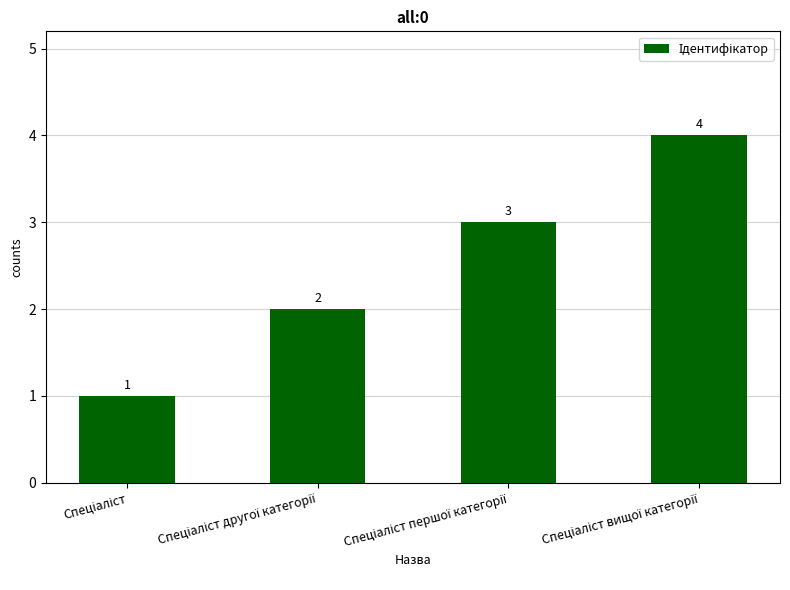

What is the value of the 4th bar from the left?

4